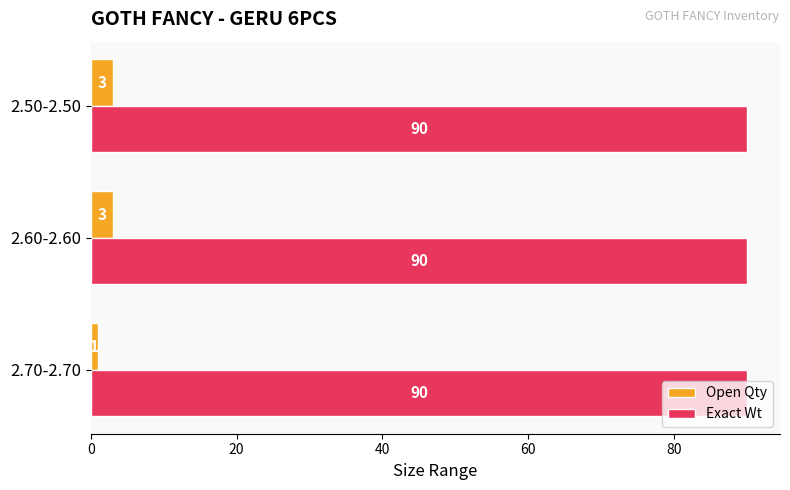

What is the maximum value for Open Qty?

3